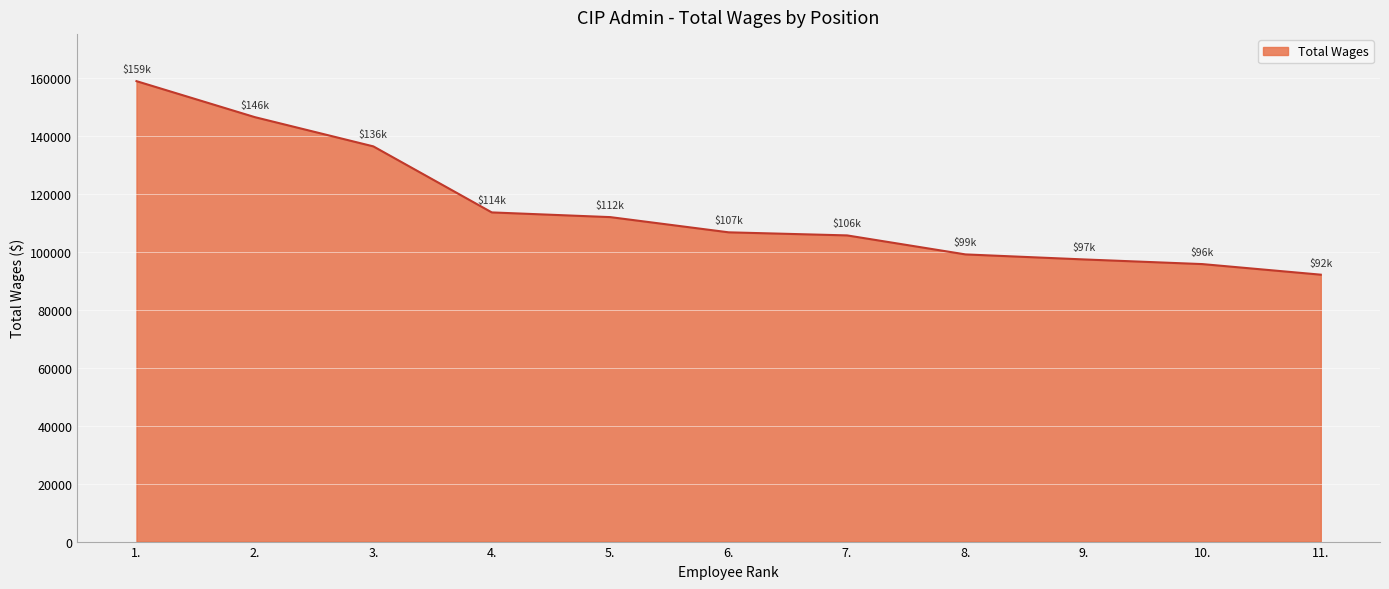

What is the sum of the values at 6. and 1.?

265427